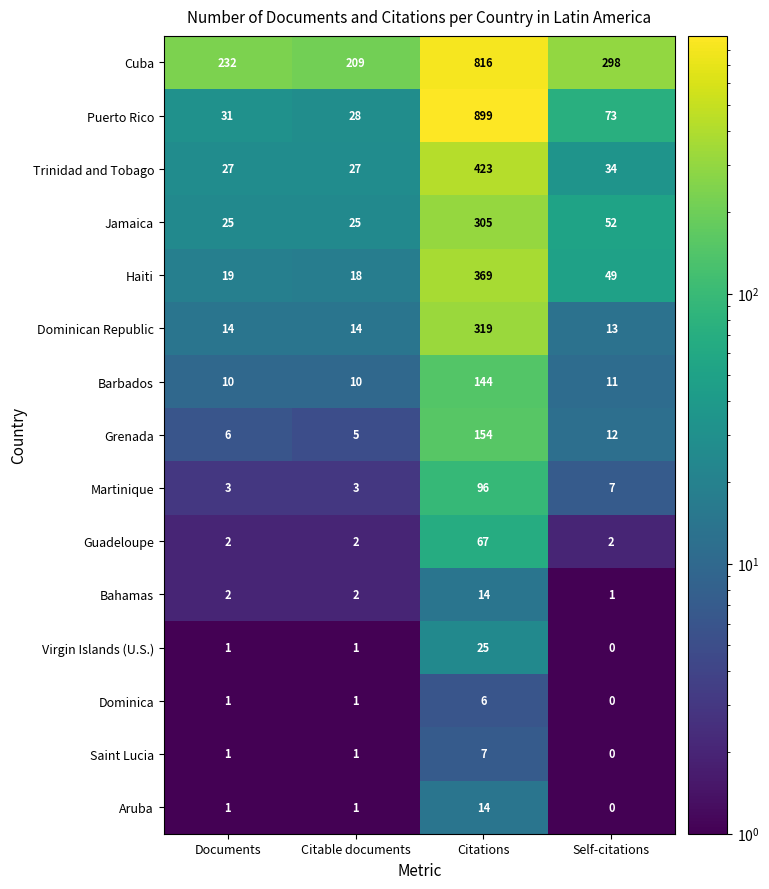

What is the difference between the maximum and minimum values in the Grenada series?

149